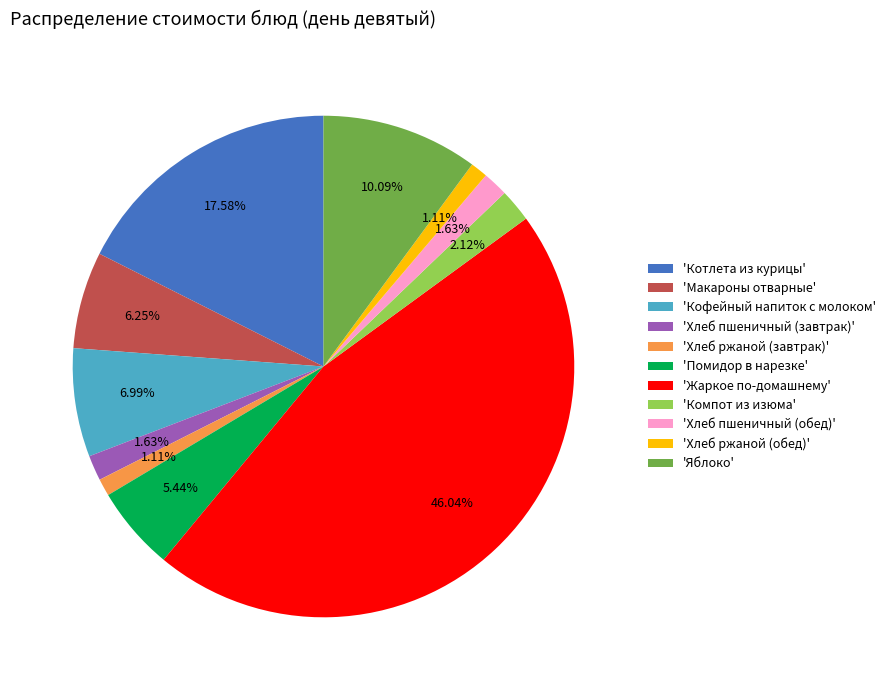

Which slice is the largest?

'Жаркое по-домашнему'